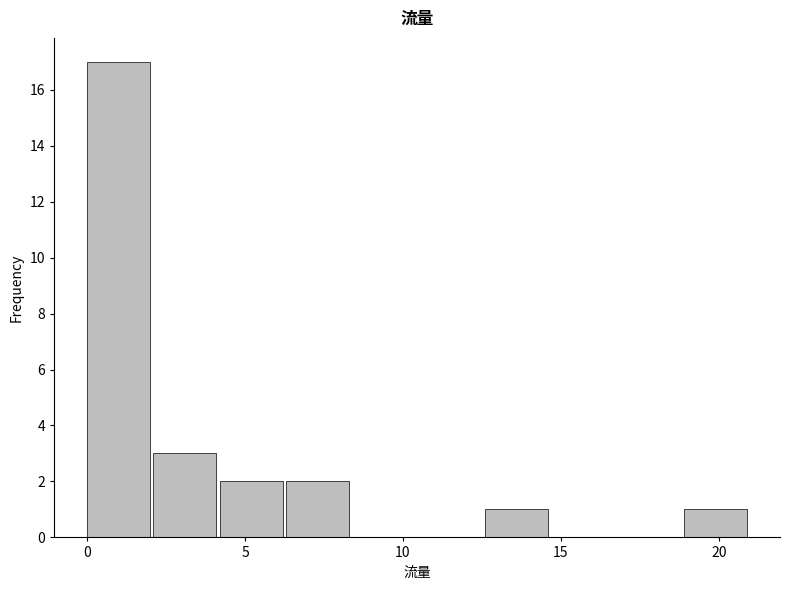

Over which range of the x-axis is the bar tallest?

0.0 to 2.1